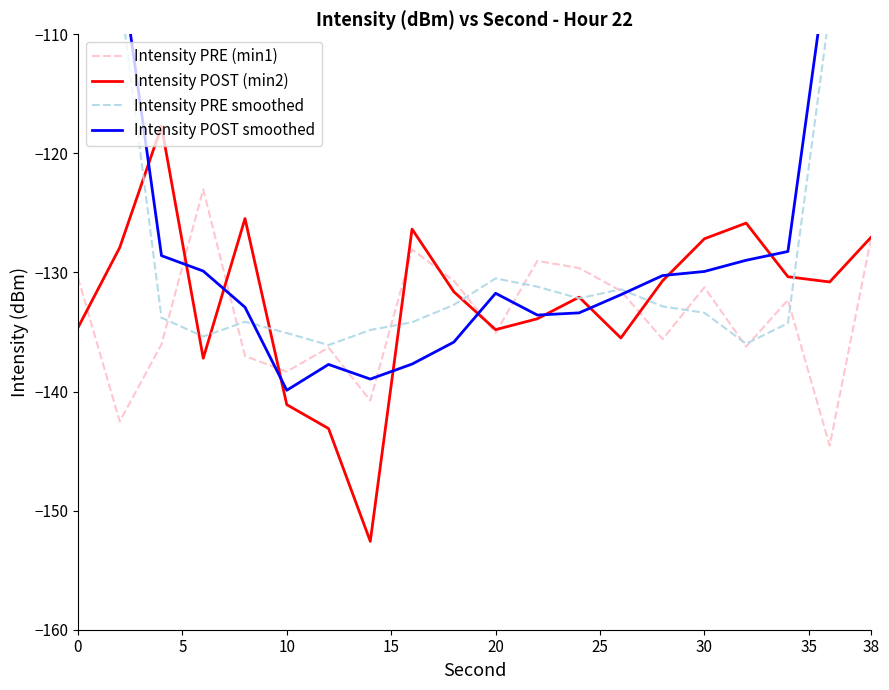

Does the chart display data point markers on the line(s)?

No